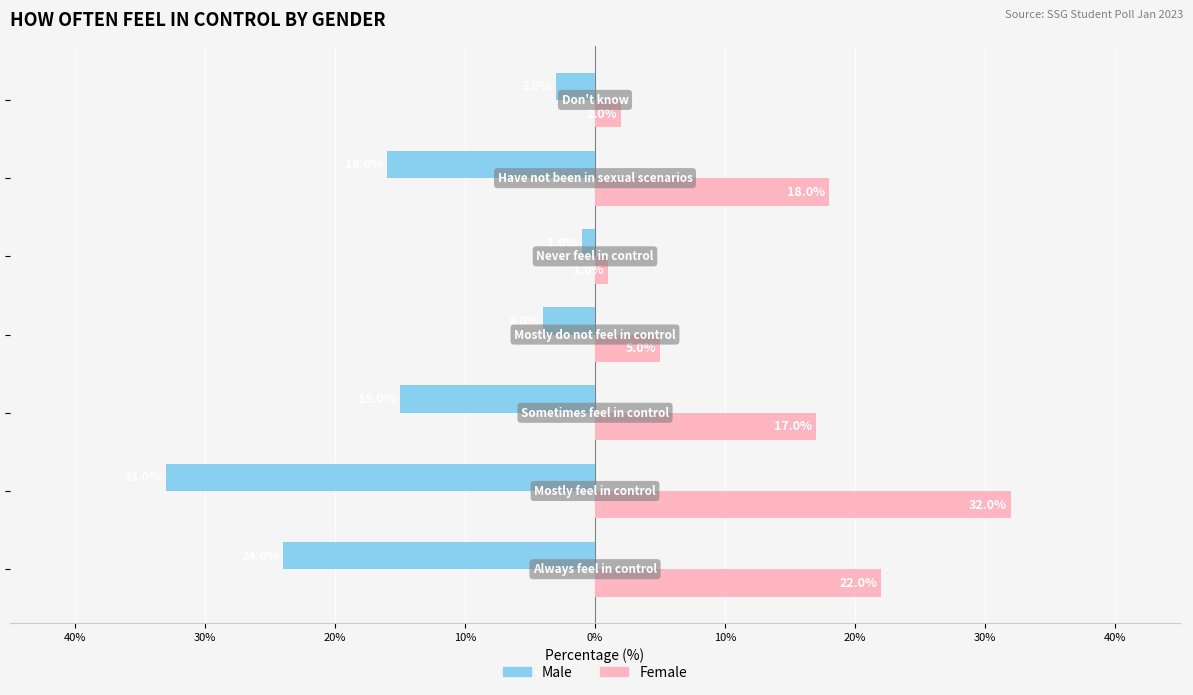

What are all the series names shown in the legend?

Male, Female